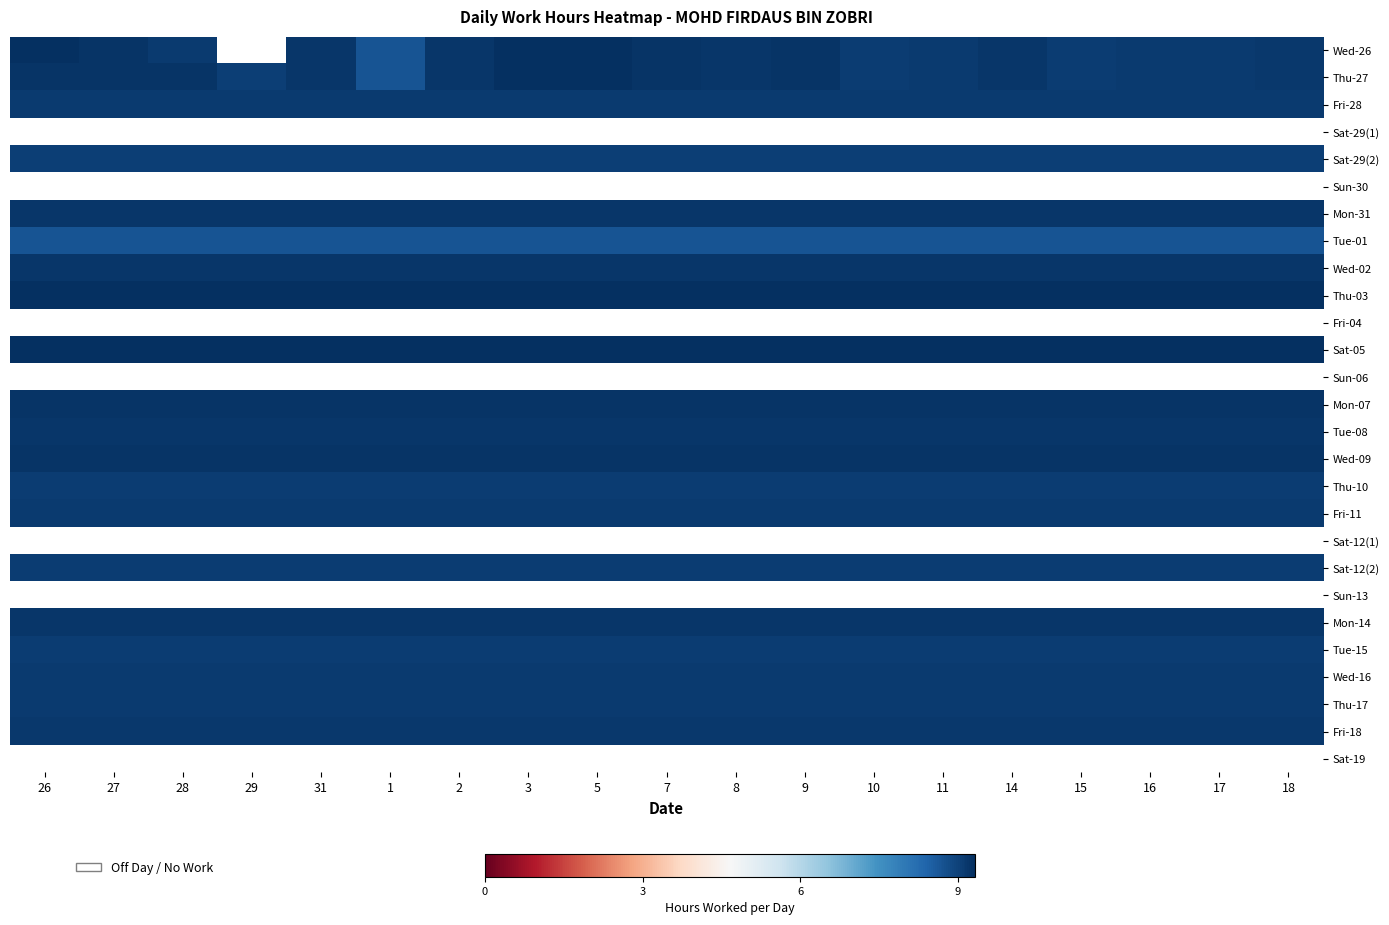

Which series has the largest range (max minus min)?

Wed-26